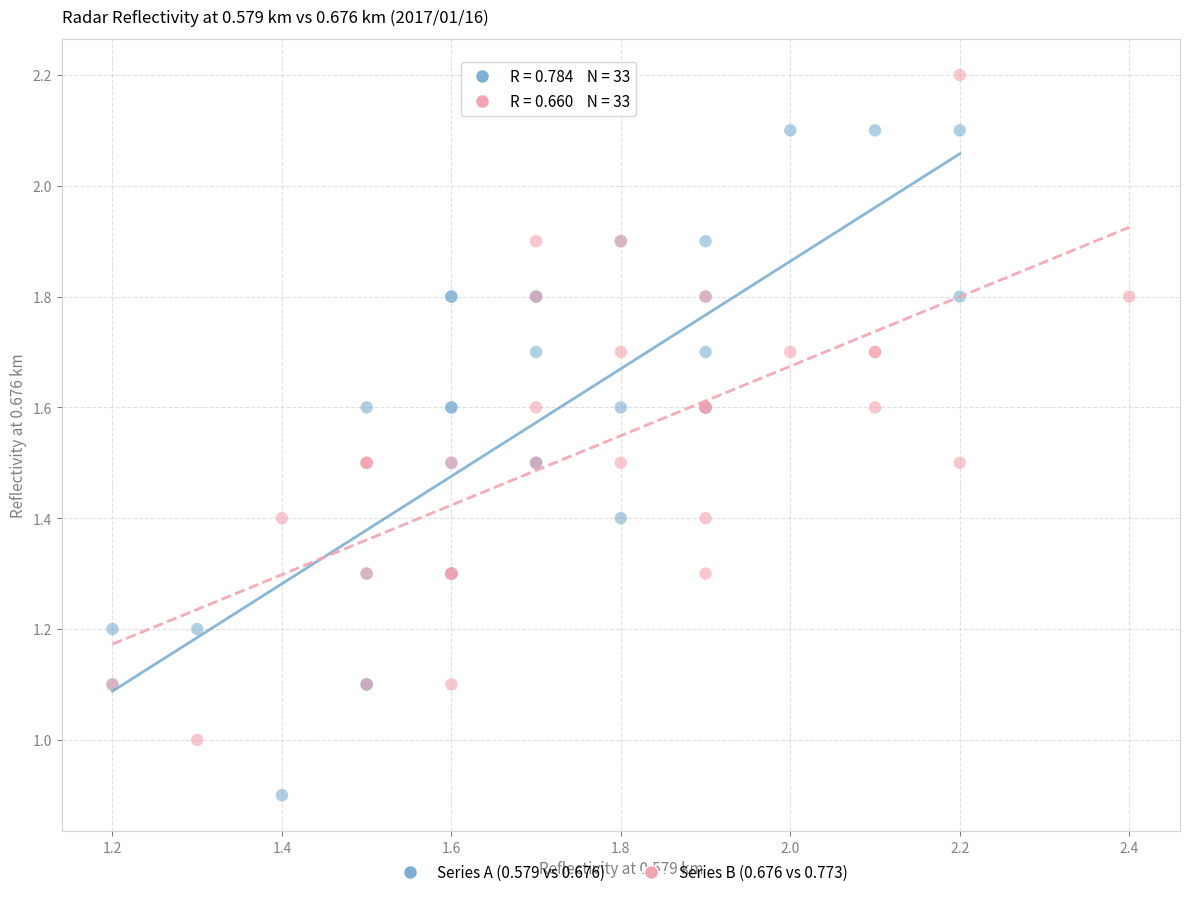

Which series reaches the minimum Y coordinate?

Series A (0.579 vs 0.676)